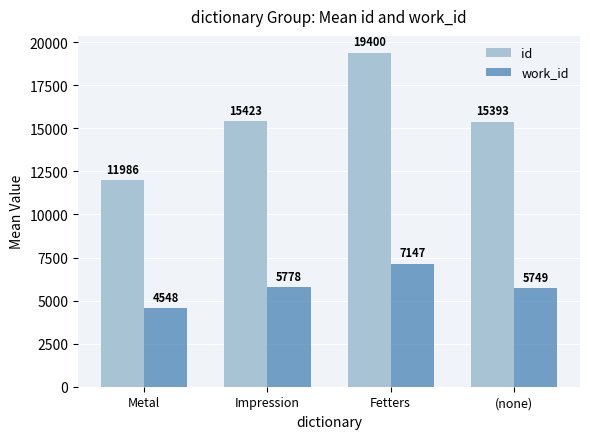

What is the maximum value shown in the chart?

19400.0